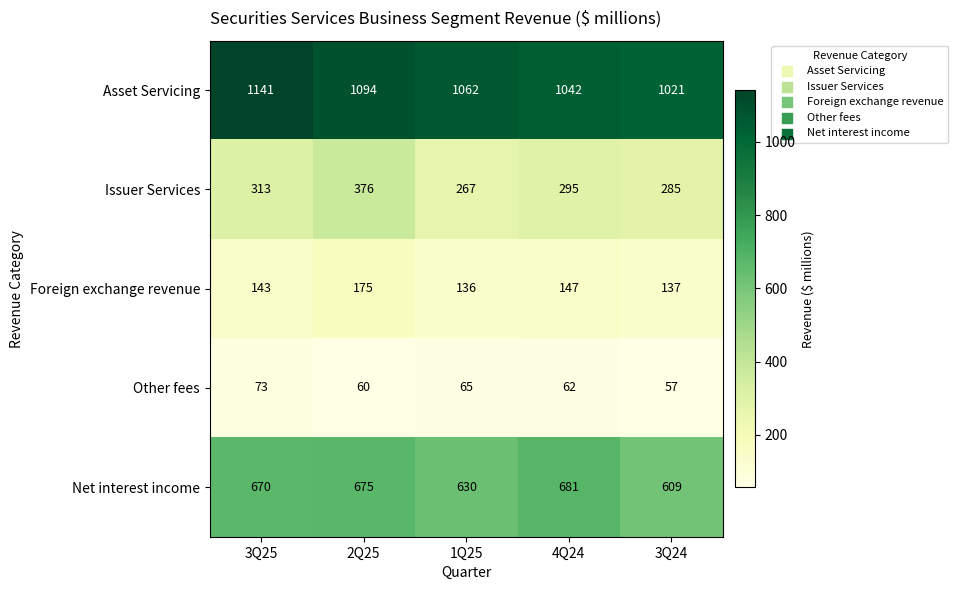

Which label corresponds to the smallest value in the chart?

3Q24